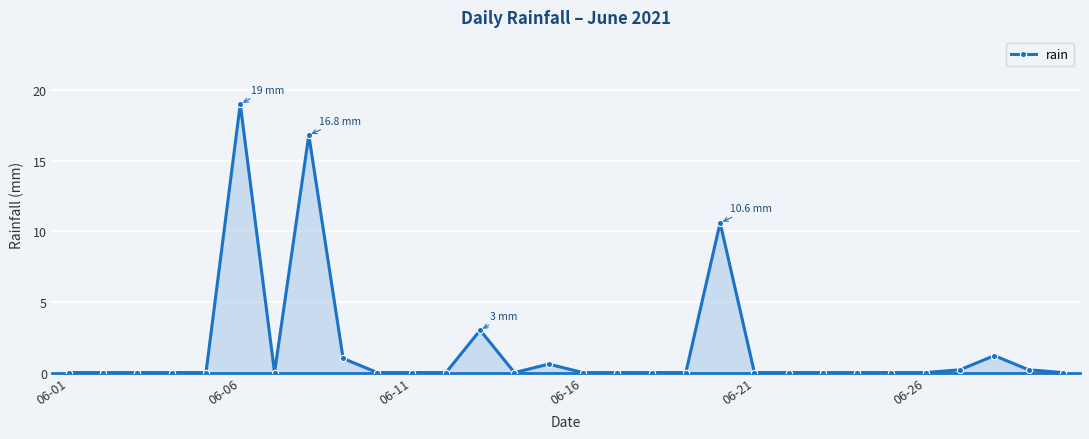

What is the greatest value displayed?

19.0